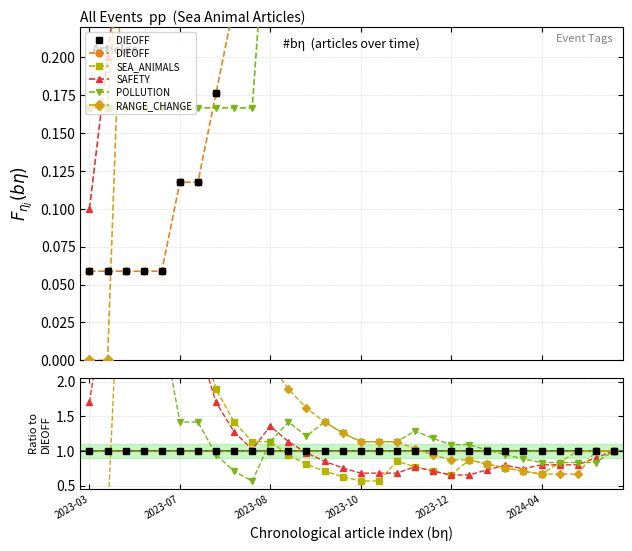

At how many categories does at least one series exceed 8?

1